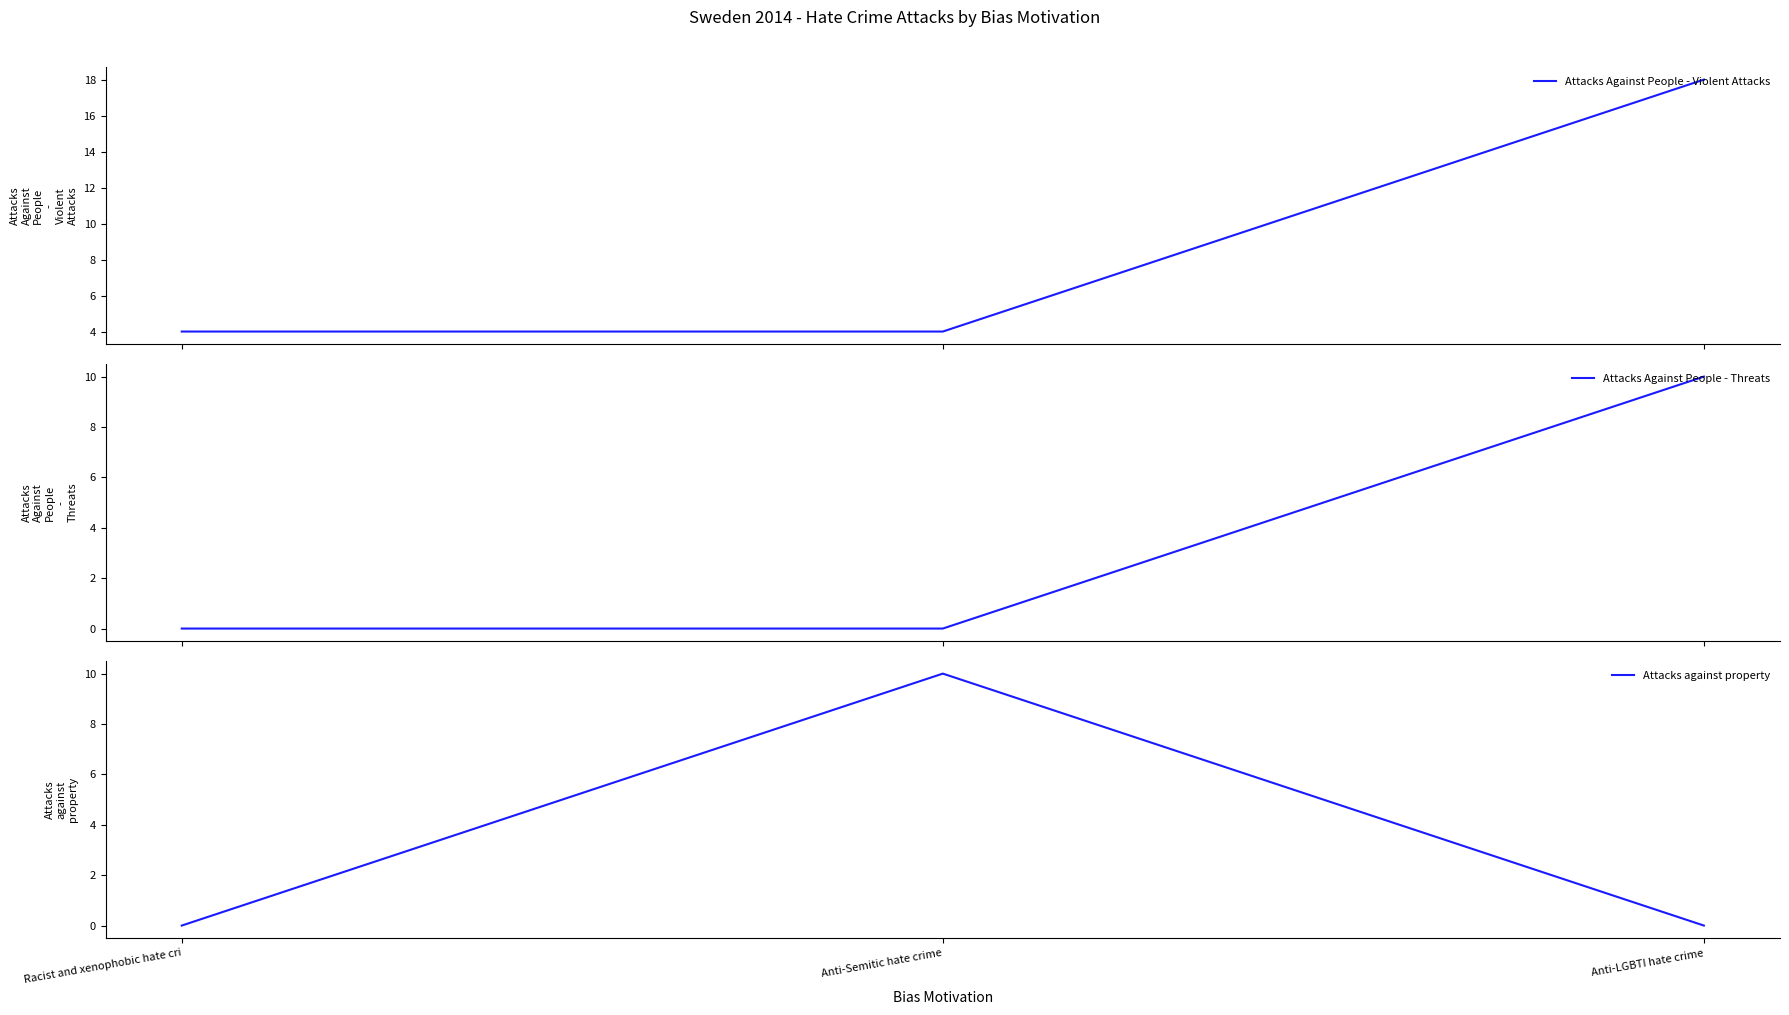

Is the value of Attacks Against People - Violent Attacks at Racist and xenophobic hate cri greater than the value of Attacks against property at Anti-Semitic hate crime?

No